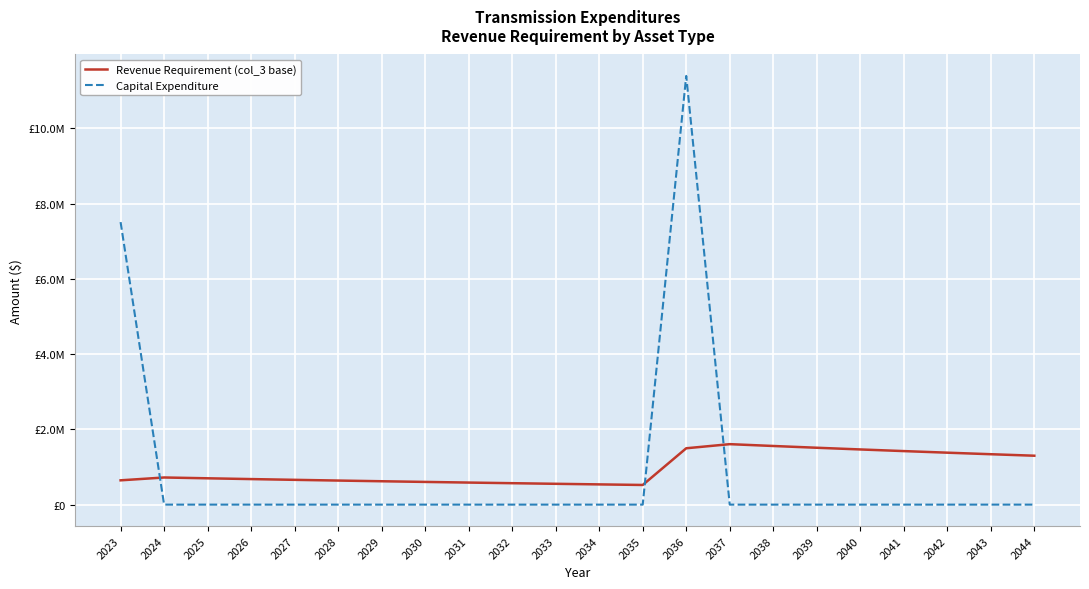

Is this an area chart (filled region under the line)?

No